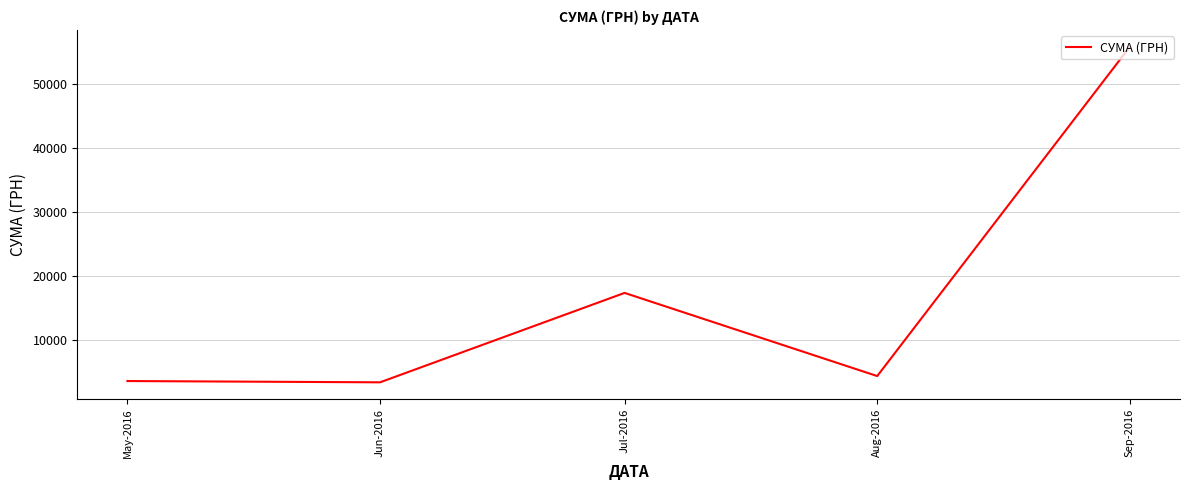

At which category does the data reach its first local peak?

Jul-2016